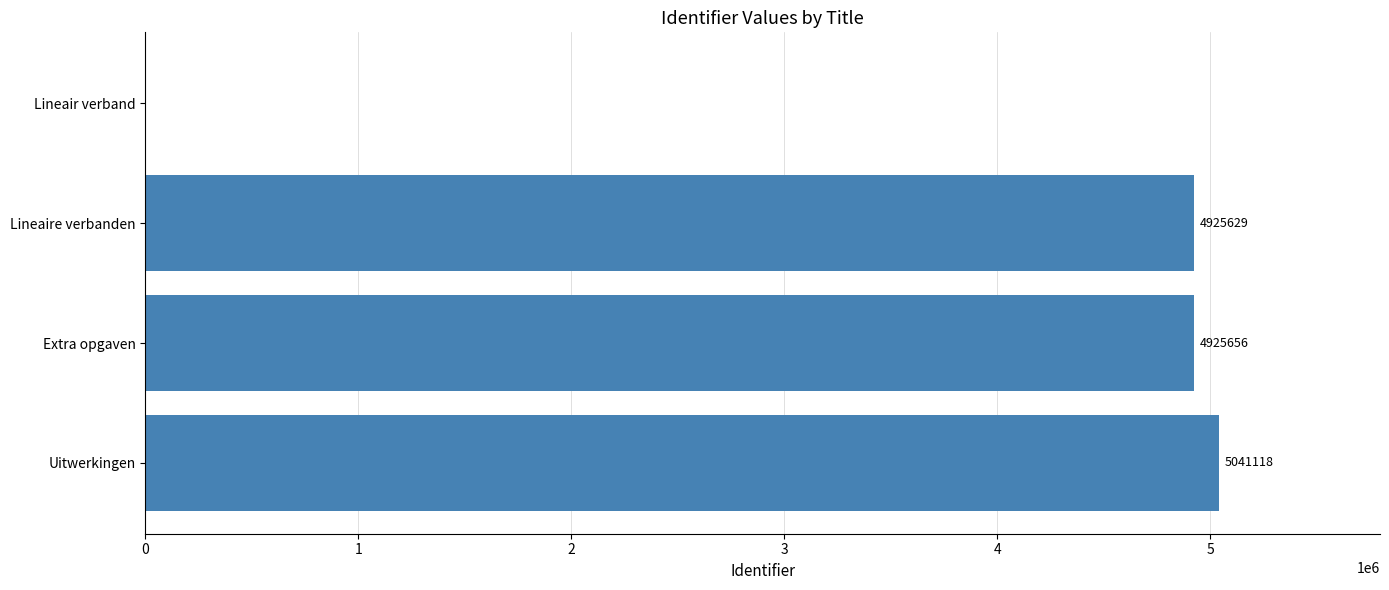

Reading bottom to top, extract all data points from this chart.

Uitwerkingen=5041118	Extra opgaven=4925656	Lineaire verbanden=4925629	Lineair verband=0